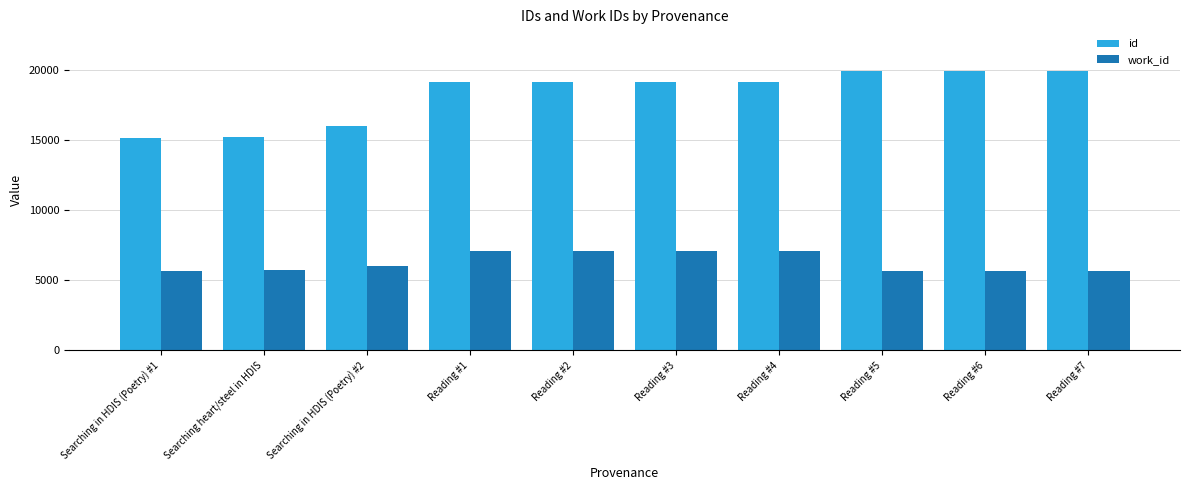

True or false: work_id has a value of 7080 at Reading #3.

True